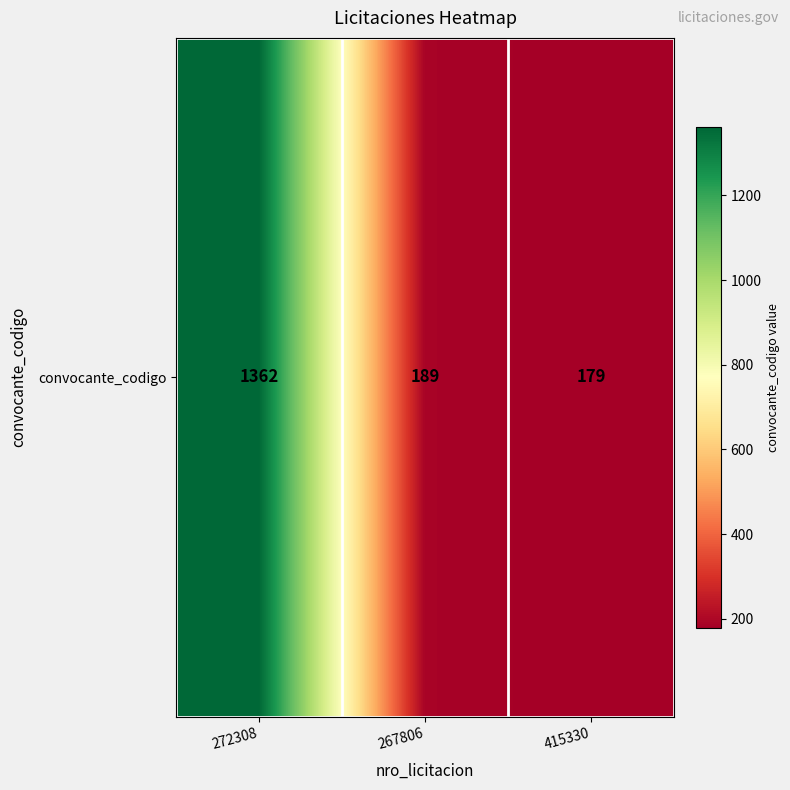

What is the difference between the maximum and minimum values?

1183